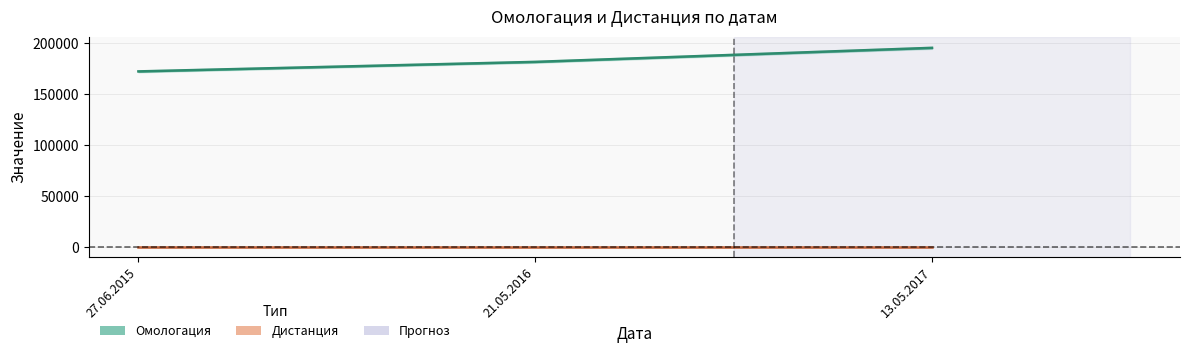

Count the number of categories in the chart.

3